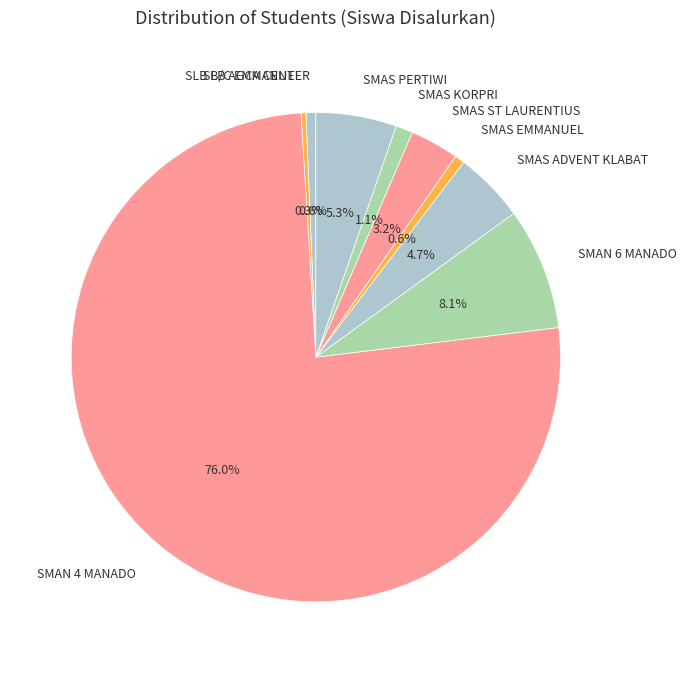

Does SMAS ST LAURENTIUS represent more than half of the total?

No